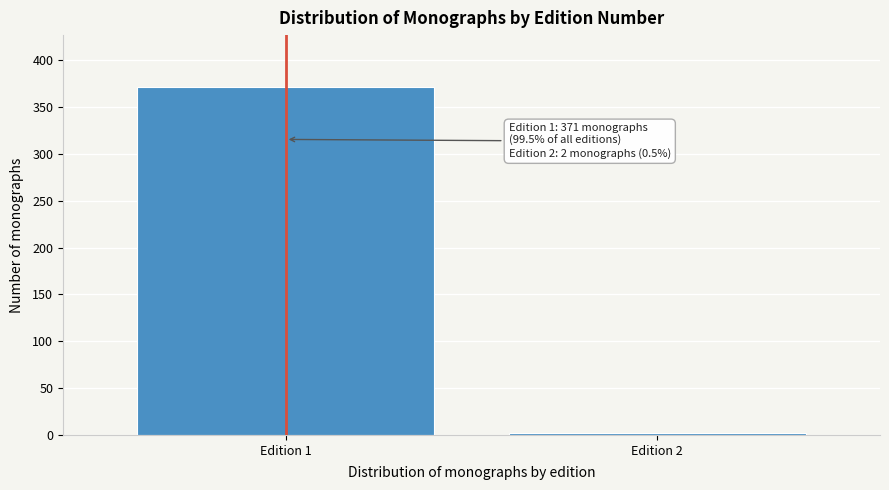

Reading left to right, list all the values displayed in this chart.

Edition 1=371	Edition 2=2